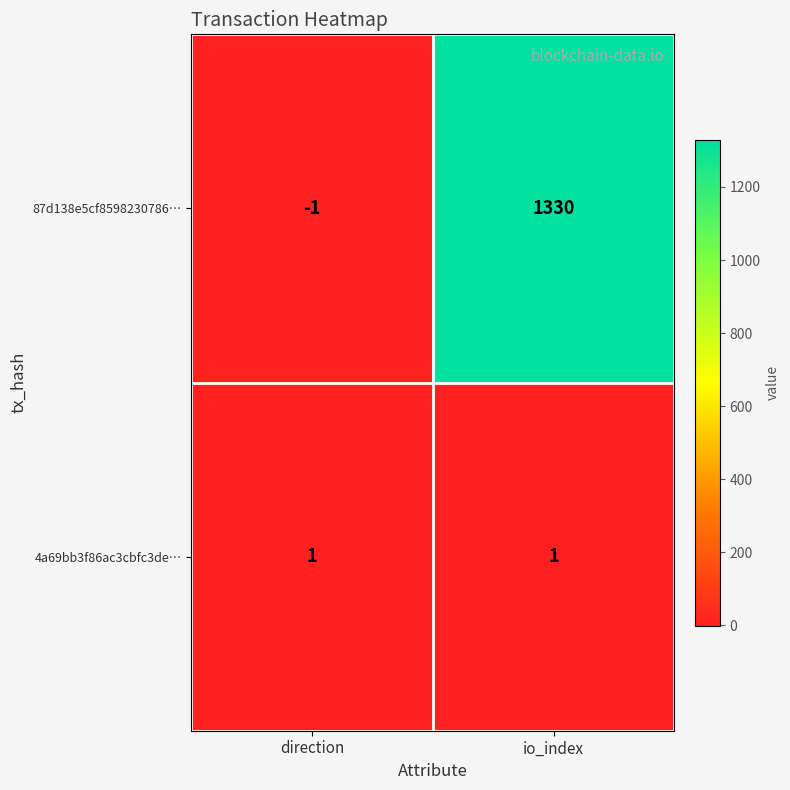

Reading left to right, extract all data points from this chart.

87d138e5cf8598230786…: direction=-1	io_index=1330
4a69bb3f86ac3cbfc3de…: direction=1	io_index=1